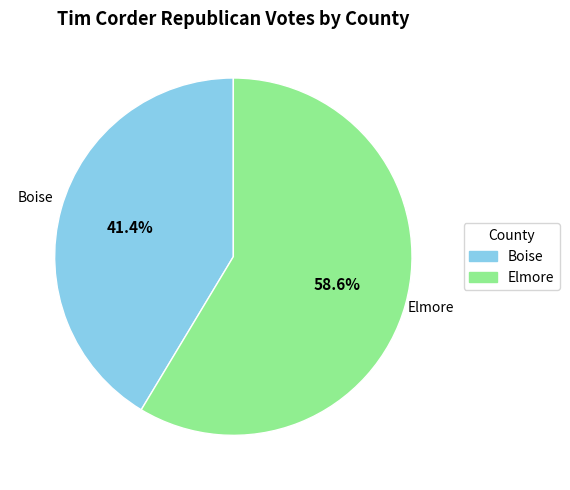

Which has a higher value, Elmore or Boise?

Elmore